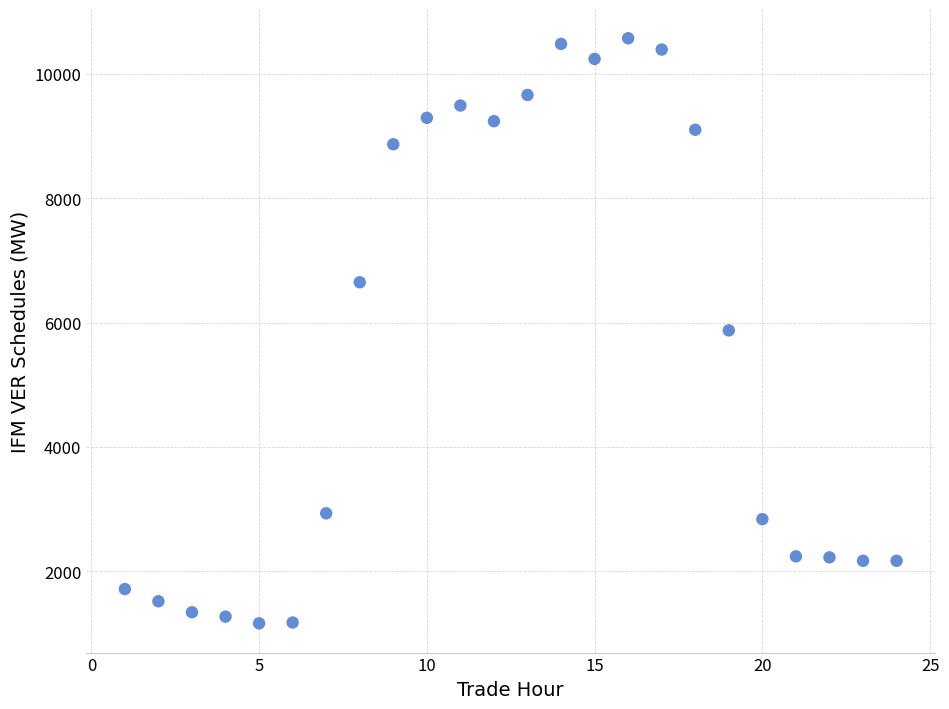

What is the range of Y values (max minus min)?

9402.6